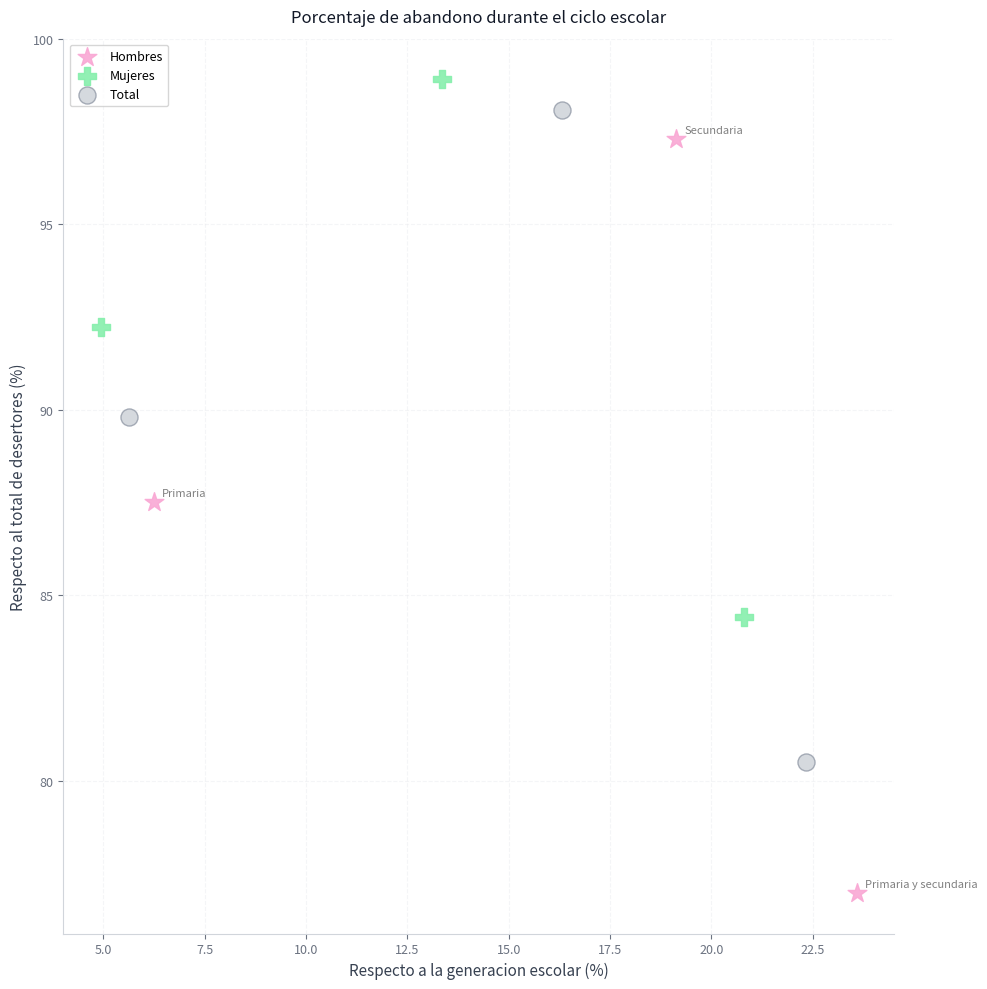

Which series contains the lowest Y value?

Hombres